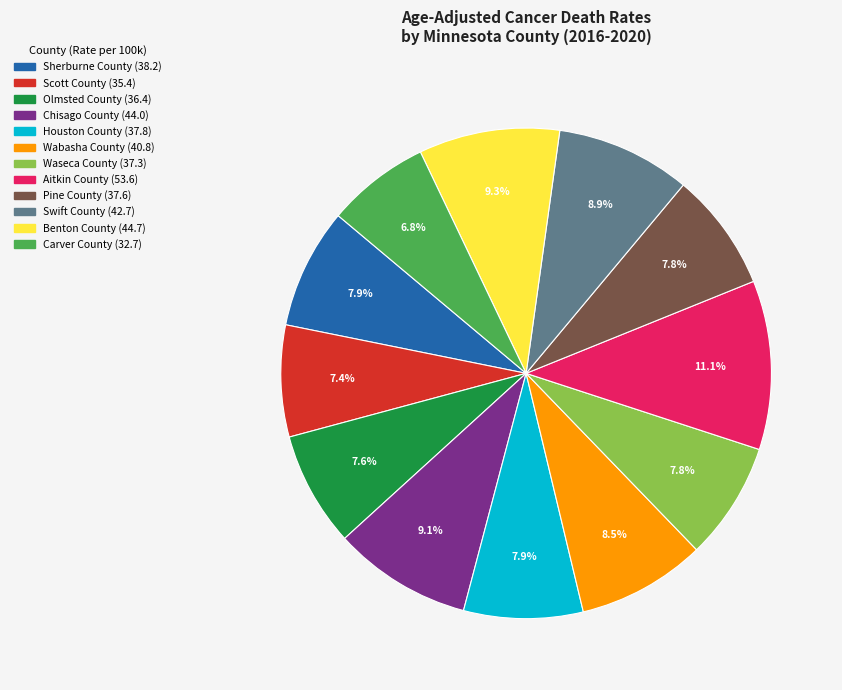

Approximately how many times larger is the value at Benton County compared to Aitkin County?

0.8